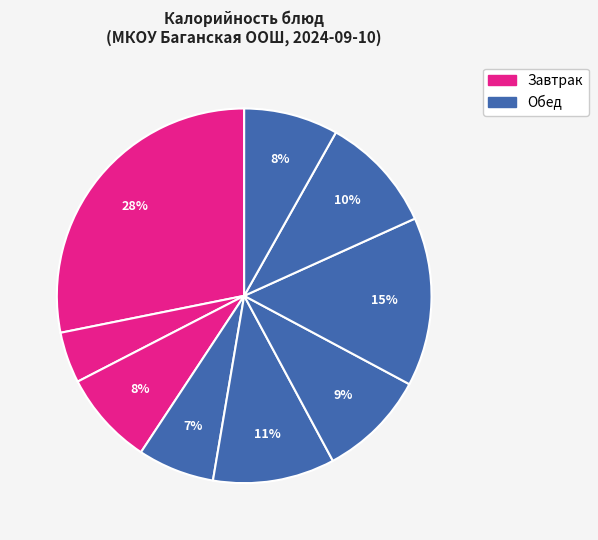

Which slice is the largest?

запеканка из творога